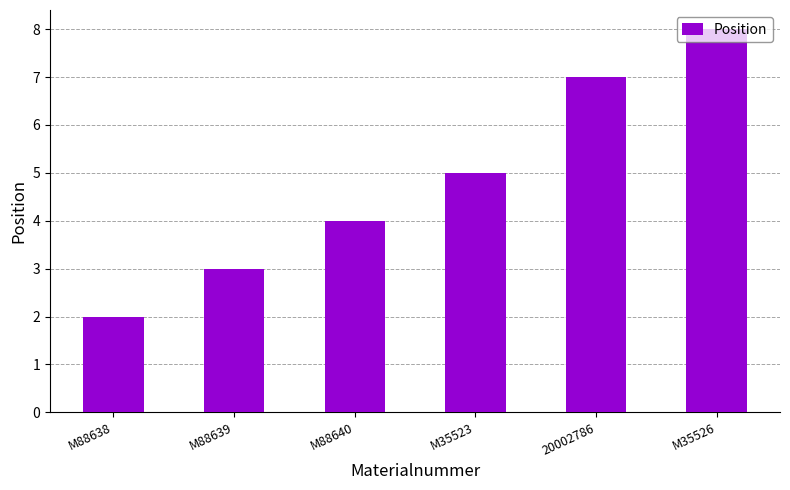

True or false: the data shows 2 at M88638.

True